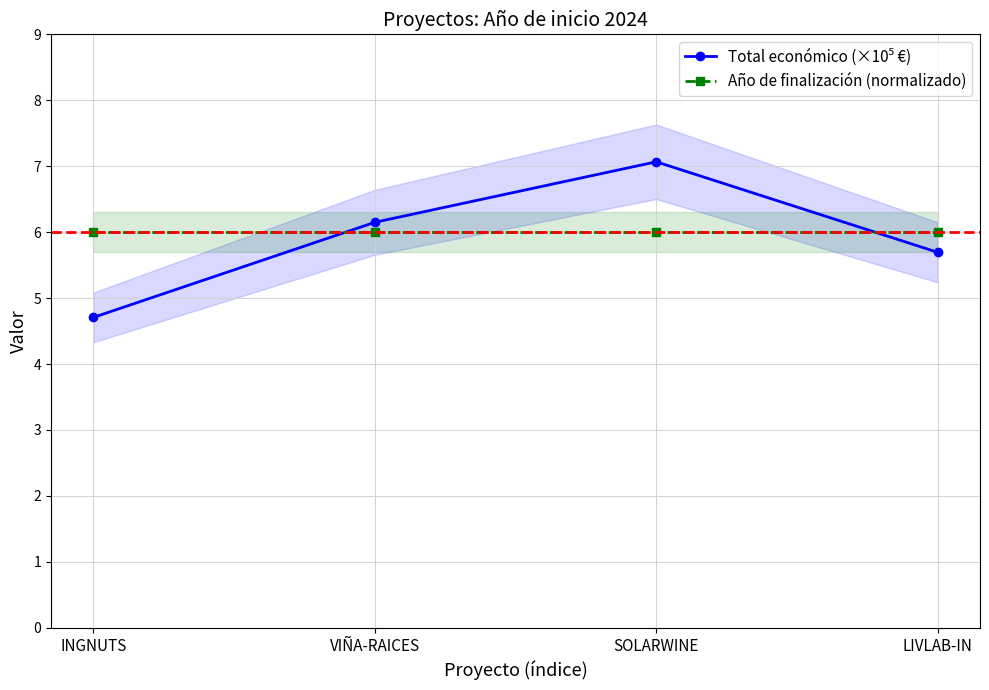

What is the lowest value of the Año de finalización (normalizado) series?

6.0